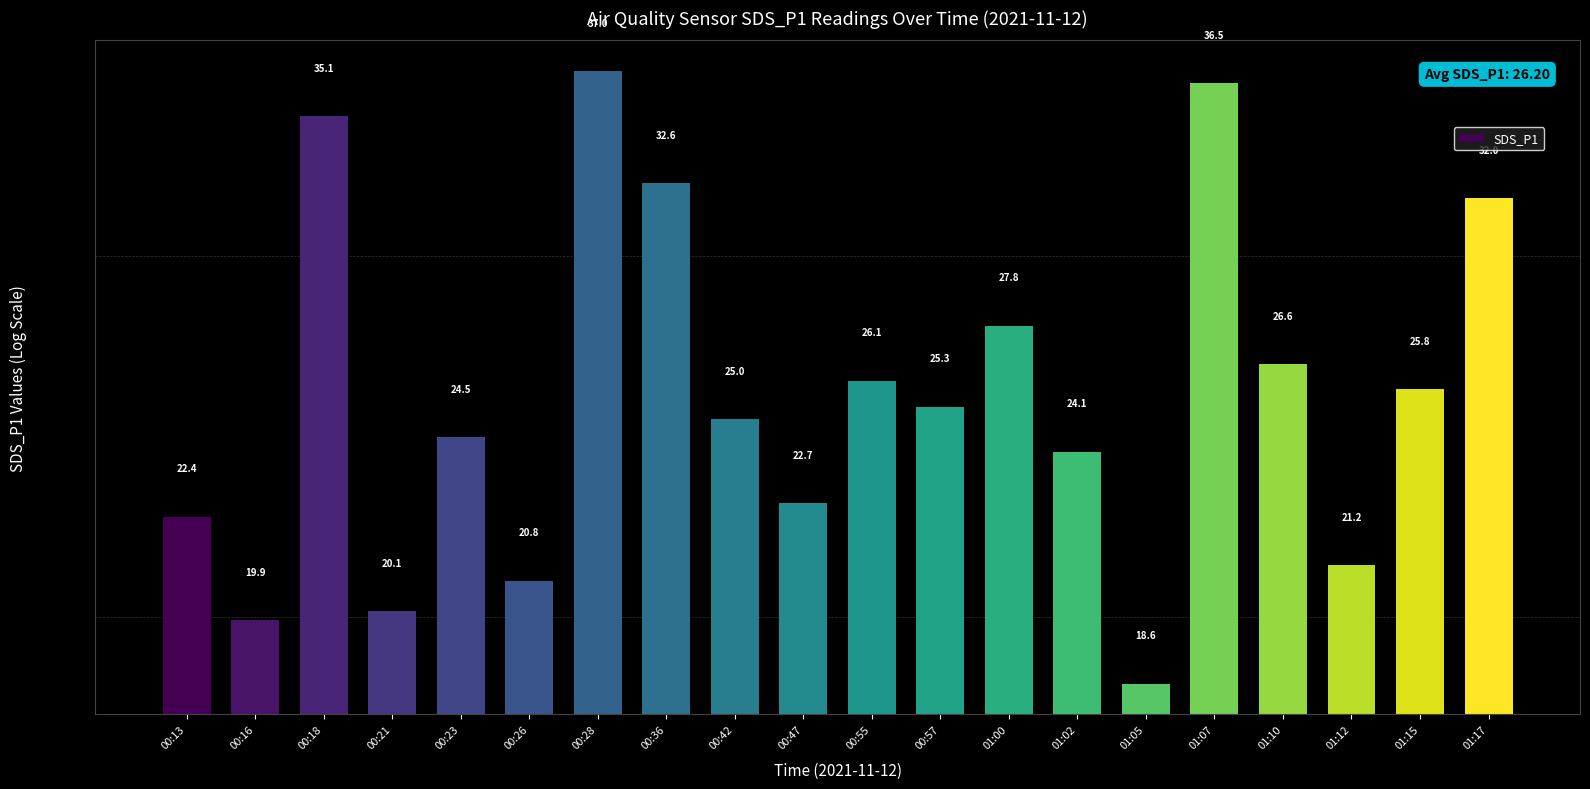

What is the average value?

26.2